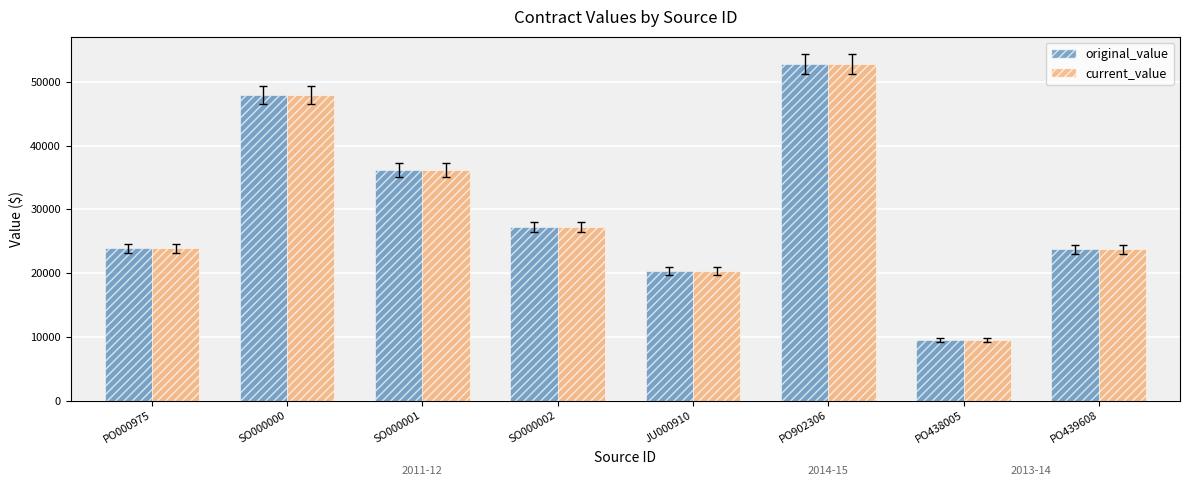

At which label is original_value closest to 31138?

SO000002